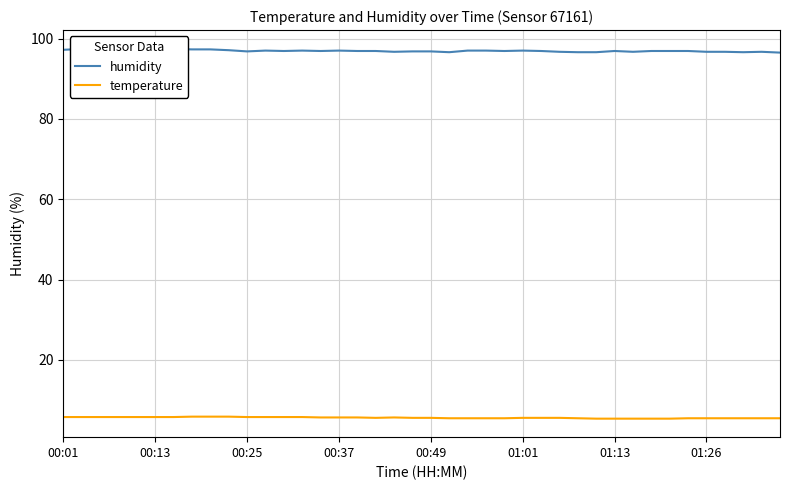

What is the total value across all series at 21?

102.1